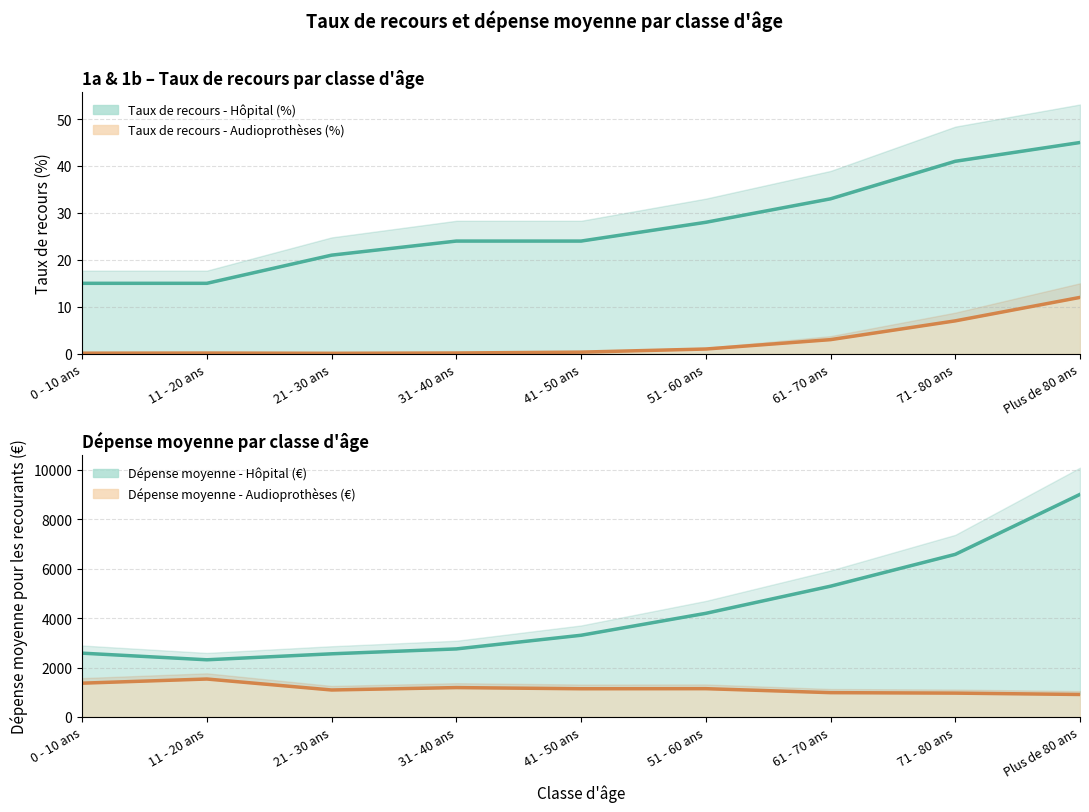

How many values in the Taux de recours - Hôpital (%) series exceed 24?

4